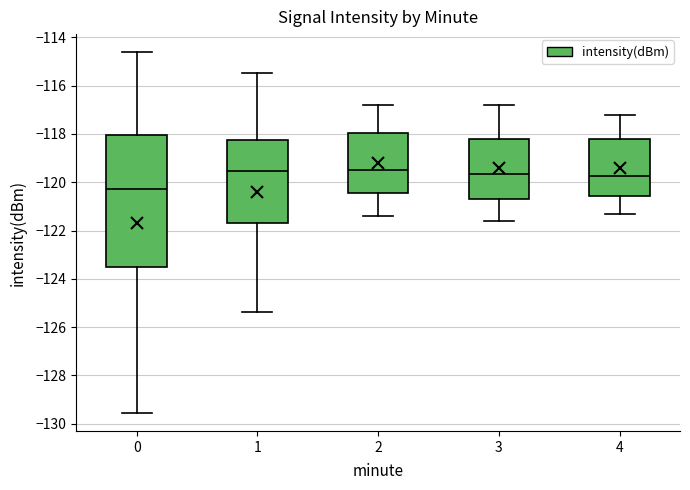

Reading left to right, transcribe this box plot: for each box, give where its median line is, the range the box spans, and where its two whiskers end, as read against the y-axis. The values are not printed on the chart, so give them approximately, as read against the axis.

0: median -120.2, box -123.6 to -118.0, whiskers -129.6 to -114.6
1: median -119.6, box -121.6 to -118.2, whiskers -125.4 to -115.4
2: median -119.4, box -120.4 to -118.0, whiskers -121.4 to -116.8
3: median -119.6, box -120.6 to -118.2, whiskers -121.6 to -116.8
4: median -119.8, box -120.6 to -118.2, whiskers -121.2 to -117.2